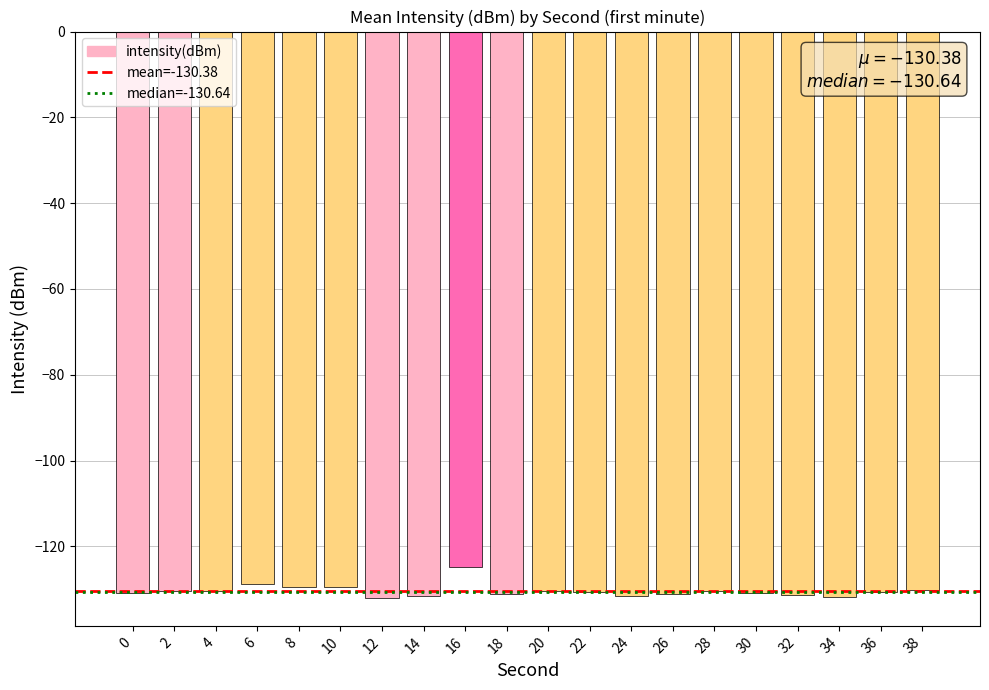

What is the change in value from 2 to 6?

+1.6